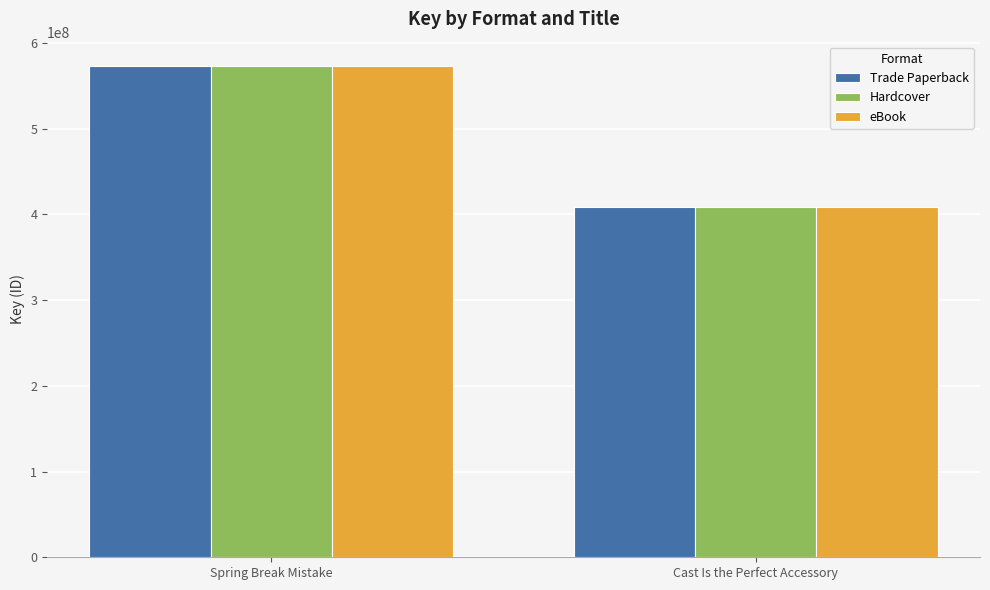

What is the label of the 2nd bar from the right?

Spring Break Mistake